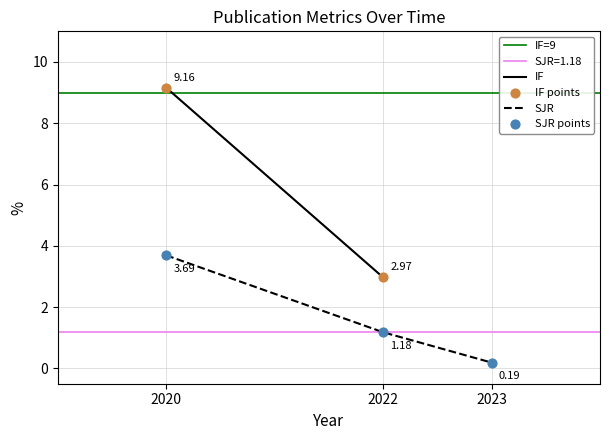

Rank the categories by SJR value from lowest to highest.

2023, 2022, 2020